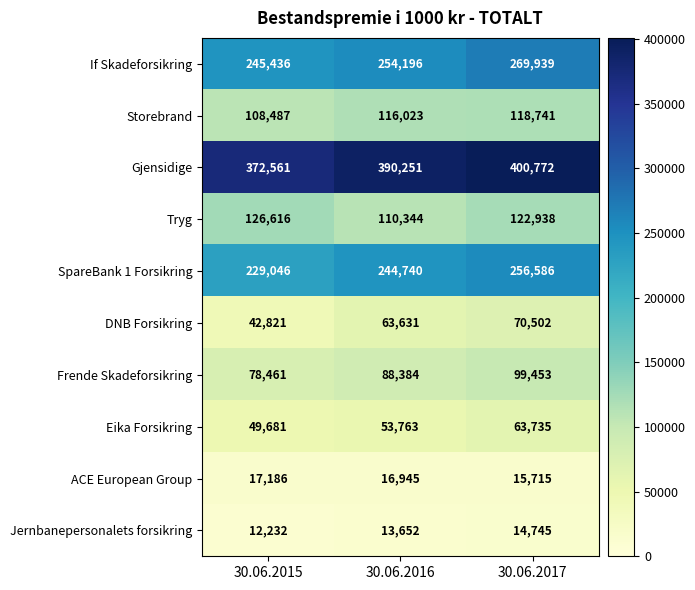

Reading right to left, extract all data points from this chart.

If Skadeforsikring: 269939	254196	245436
Storebrand: 118741	116023	108487
Gjensidige: 400772	390251	372561
Tryg: 122938	110344	126616
SpareBank 1 Forsikring: 256586	244740	229046
DNB Forsikring: 70502	63631	42821
Frende Skadeforsikring: 99453	88384	78461
Eika Forsikring: 63735	53763	49681
ACE European Group: 15715	16945	17186
Jernbanepersonalets forsikring: 14745	13652	12232